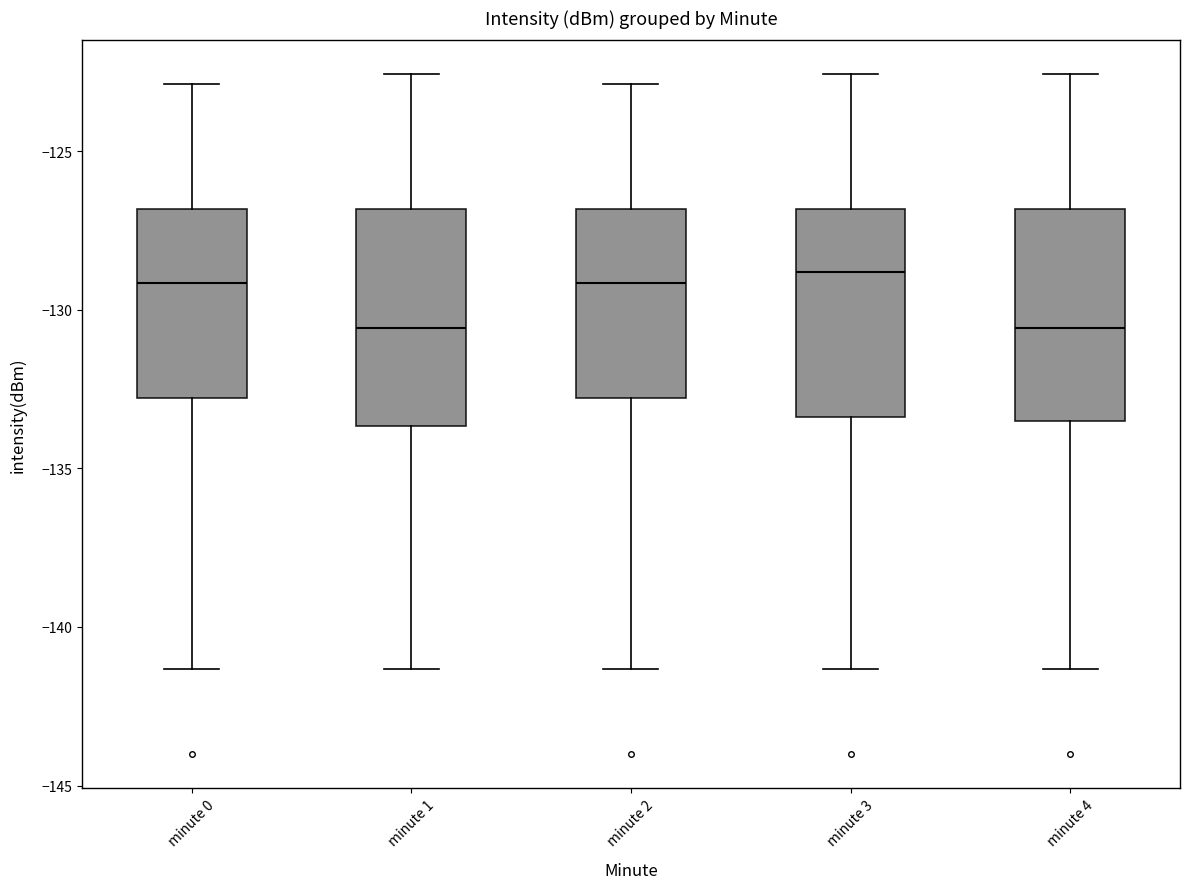

Reading left to right, transcribe this box plot: for each box, give where its median line is, the range the box spans, and where its two whiskers end, as read against the y-axis. The values are not printed on the chart, so give them approximately, as read against the axis.

minute 0: median -129.0, box -133.0 to -127.0, whiskers -141.5 to -123.0
minute 1: median -130.5, box -133.5 to -127.0, whiskers -141.5 to -122.5
minute 2: median -129.0, box -133.0 to -127.0, whiskers -141.5 to -123.0
minute 3: median -129.0, box -133.5 to -127.0, whiskers -141.5 to -122.5
minute 4: median -130.5, box -133.5 to -127.0, whiskers -141.5 to -122.5